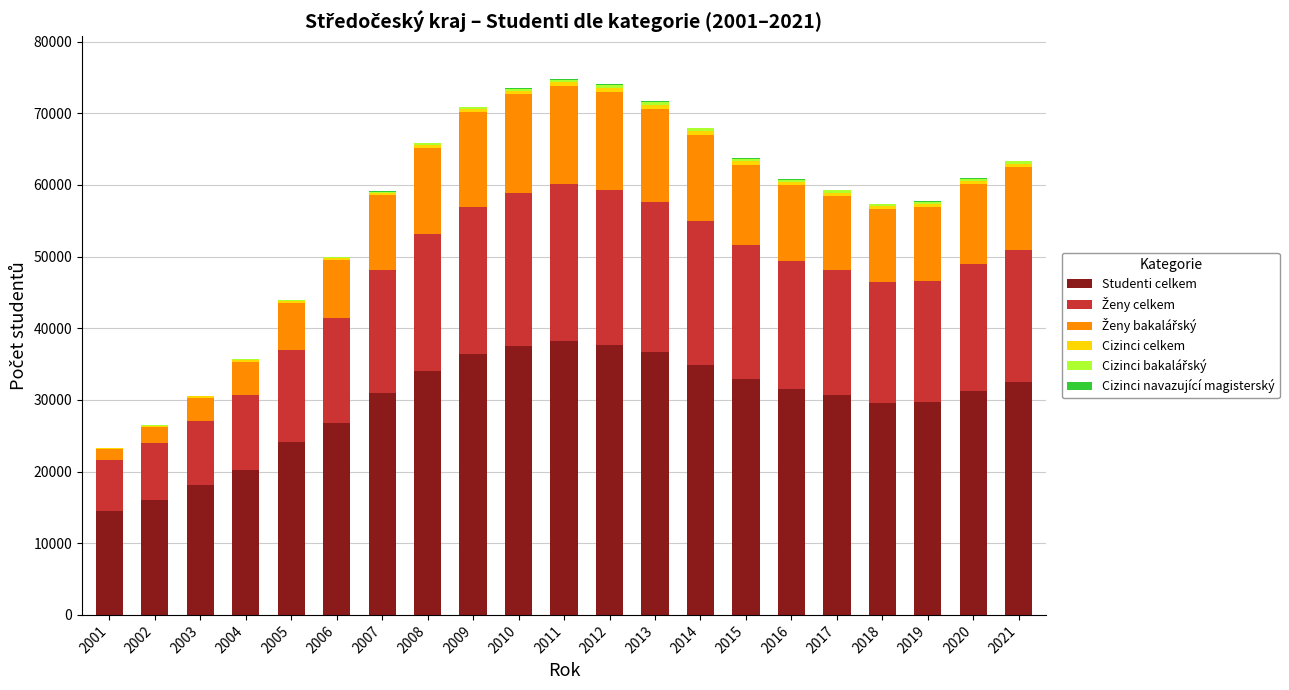

Is it true that Studenti celkem equals 10254 at 2003?

False